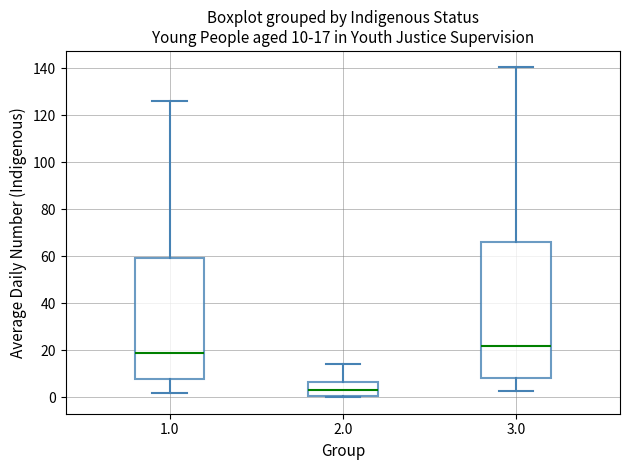

Which box's median line is the lowest?

2.0